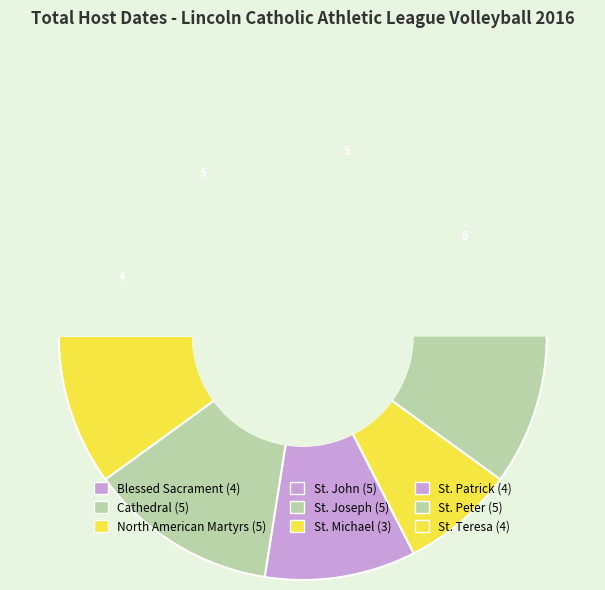

To the nearest percent, what percentage of the pie is St. Joseph?

12%